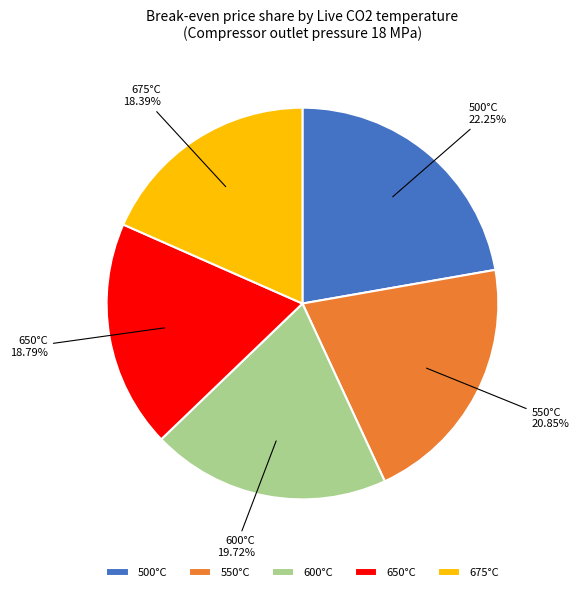

Is 550°C the majority of the pie?

No